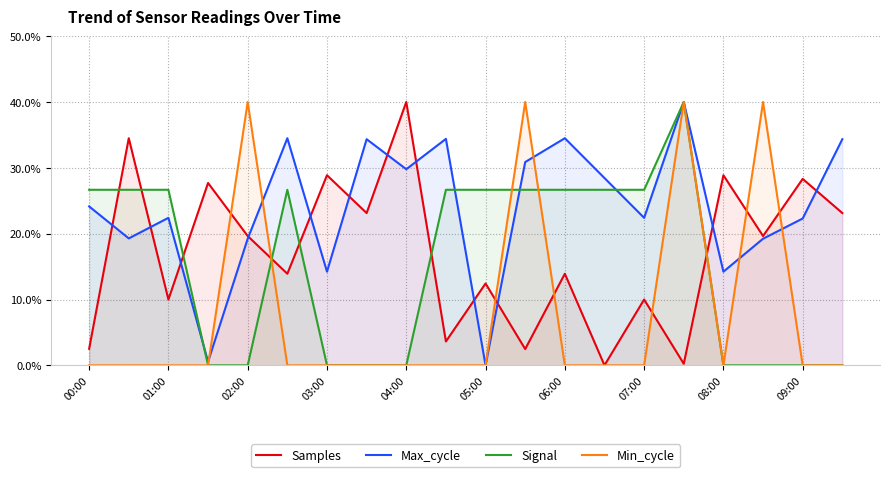

The Max_cycle series shows 24.1 at 00:00. True or false?

True